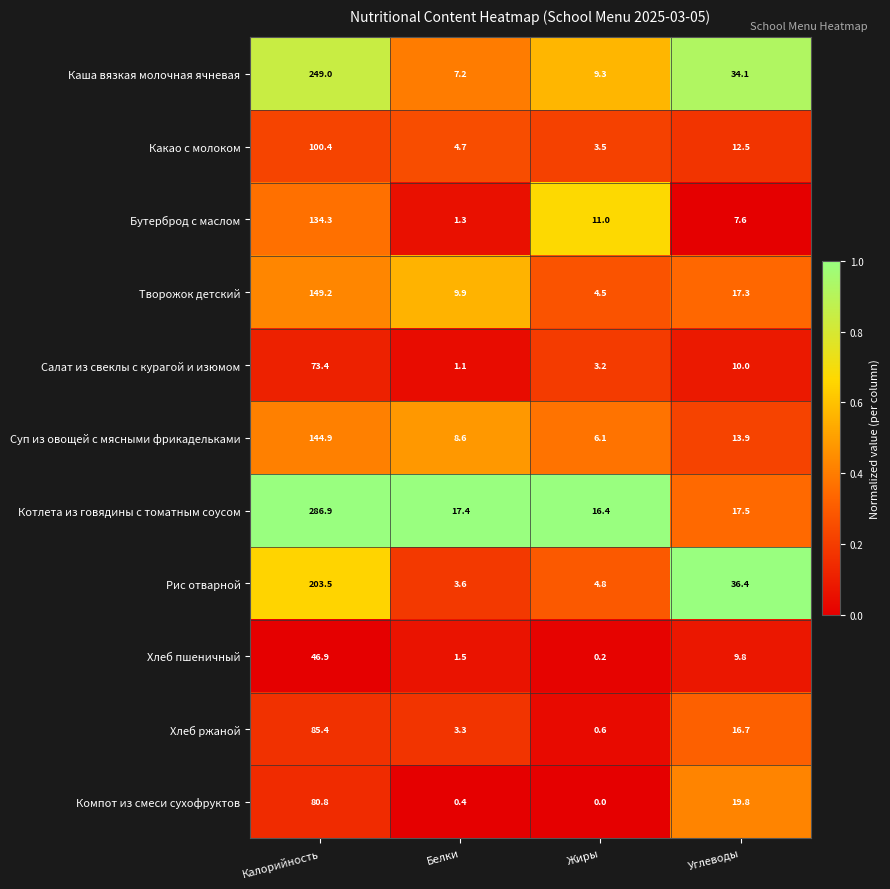

The Котлета из говядины с томатным соусом series shows 119.0 at Калорийность. True or false?

False